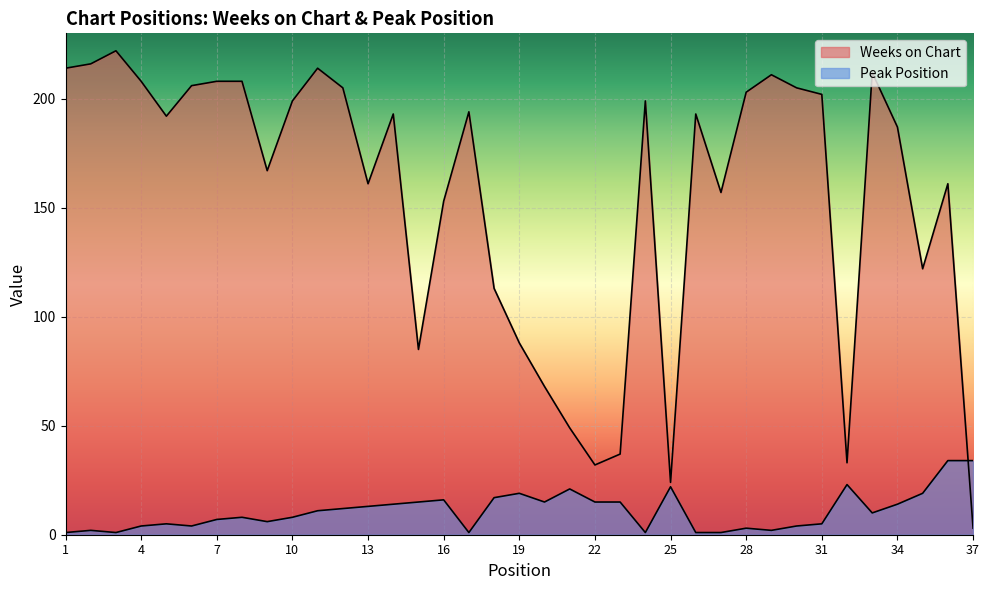

At which category is the sum across all series the highest?

11